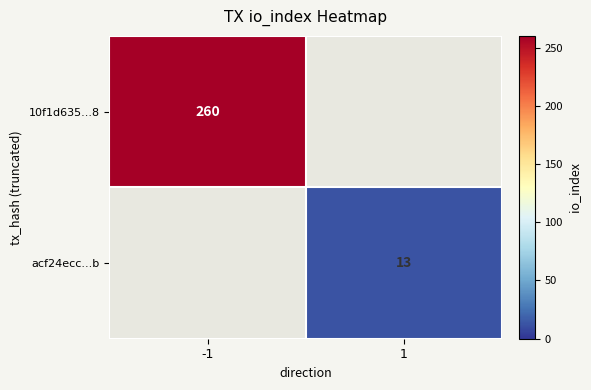

The value of 10f1d635...8 at -1 is 358. True or false?

False